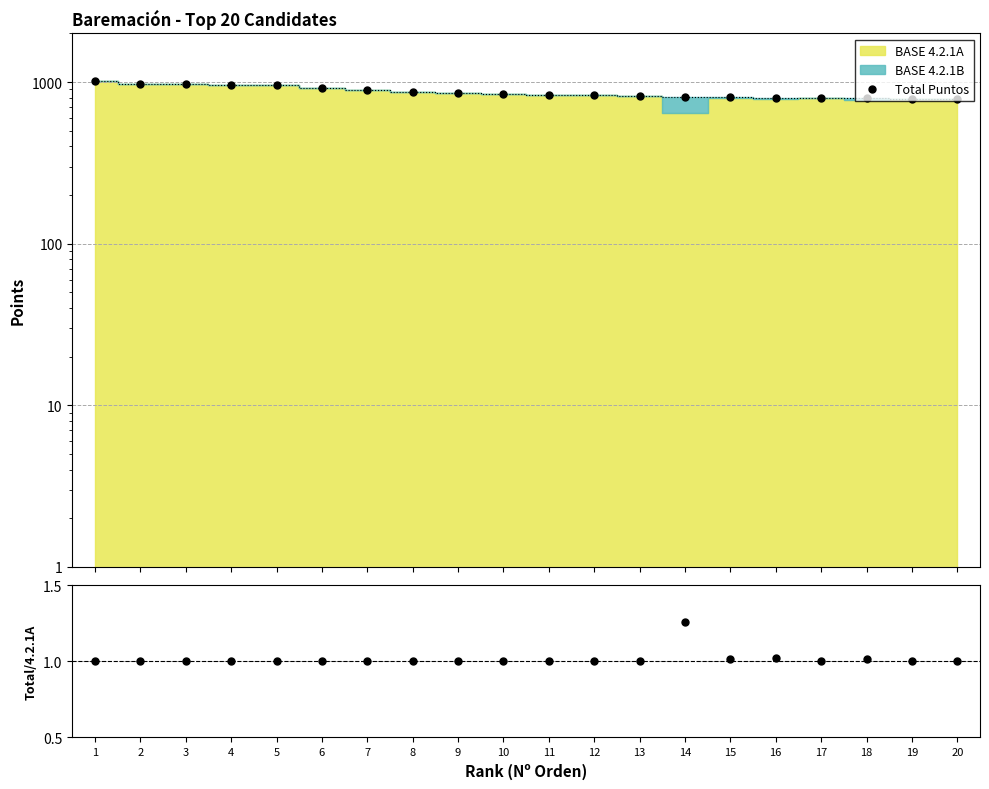

True or false: the data has more than 1 interior local peaks.

False